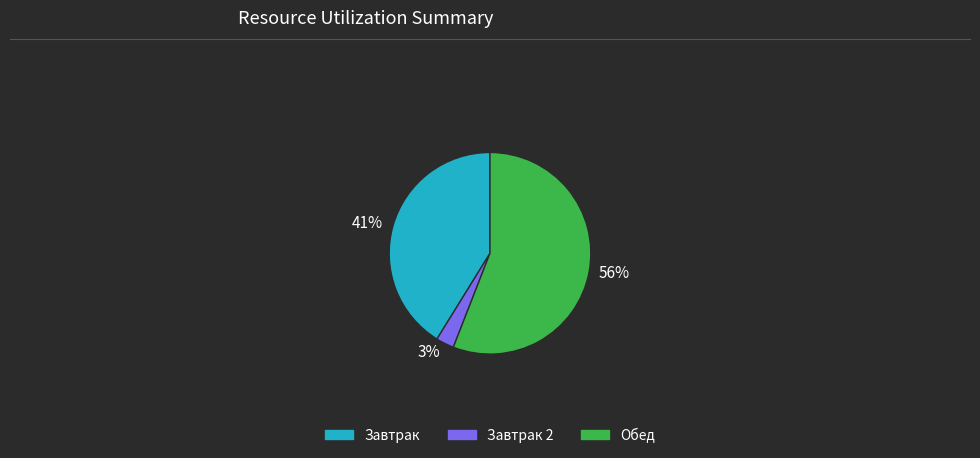

Is the sum of Завтрак and Завтрак 2 greater than half?

No